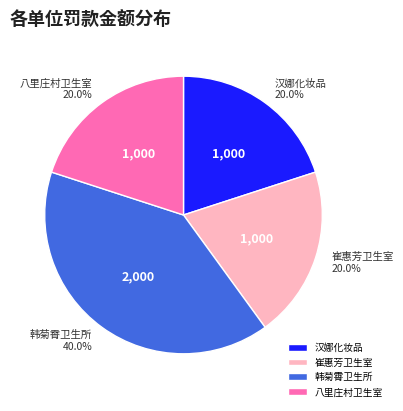

Which slice is the largest?

韩菊霄卫生所